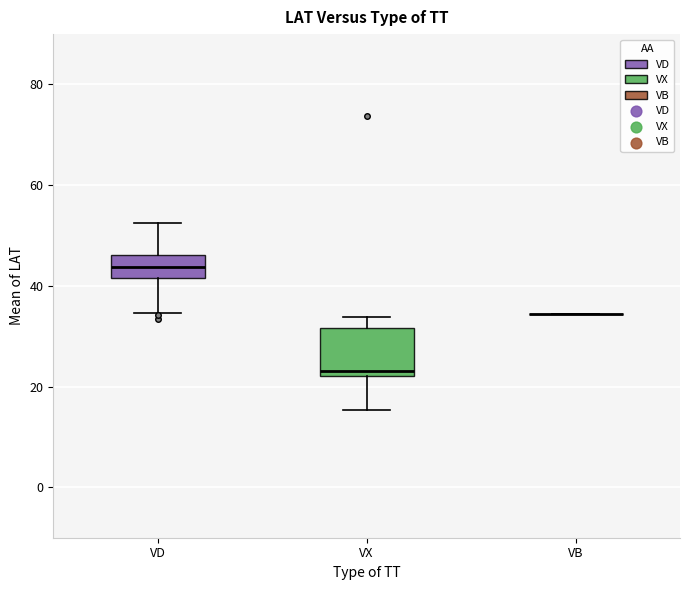

Where does the median line of the box for VX sit on the y-axis? The values are not printed on the chart, so give them approximately, as read against the axis.

24